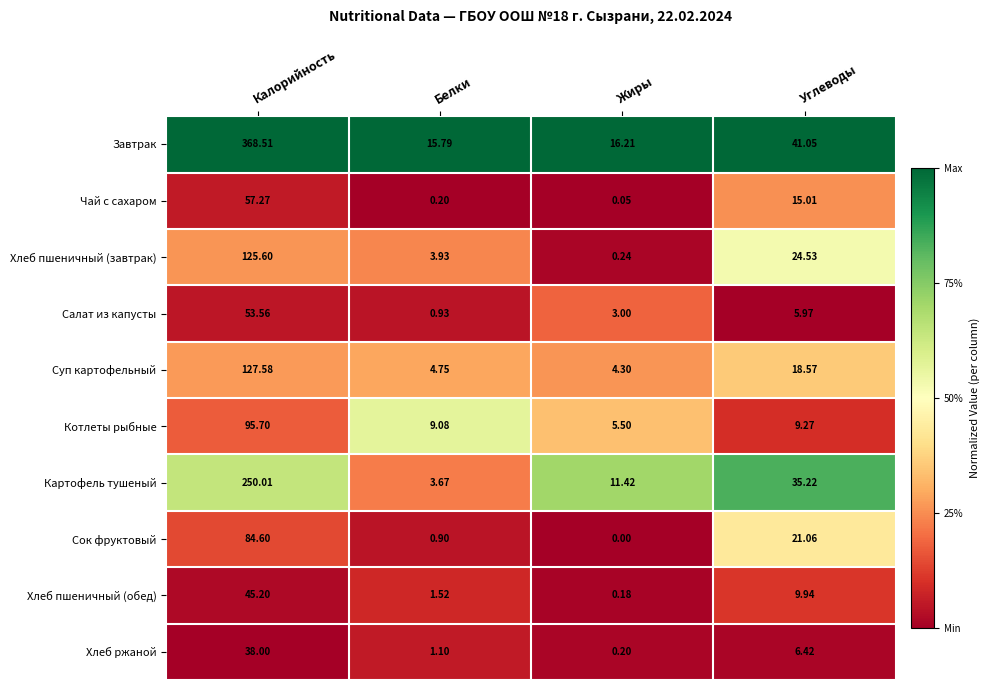

At how many categories does at least one series exceed 0?

4